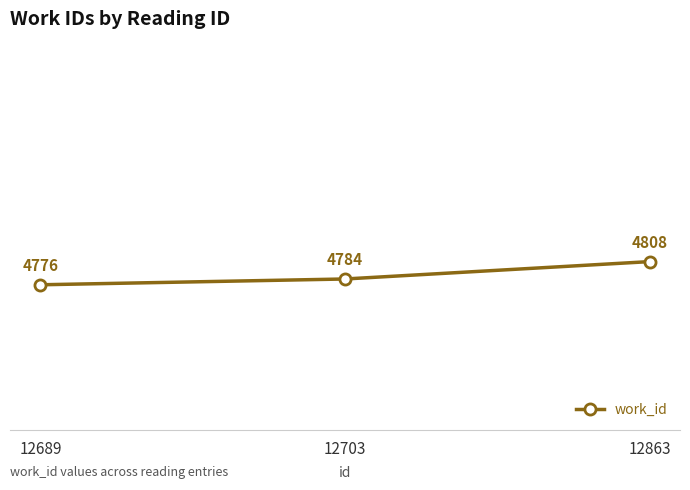

What is the greatest value displayed?

4808